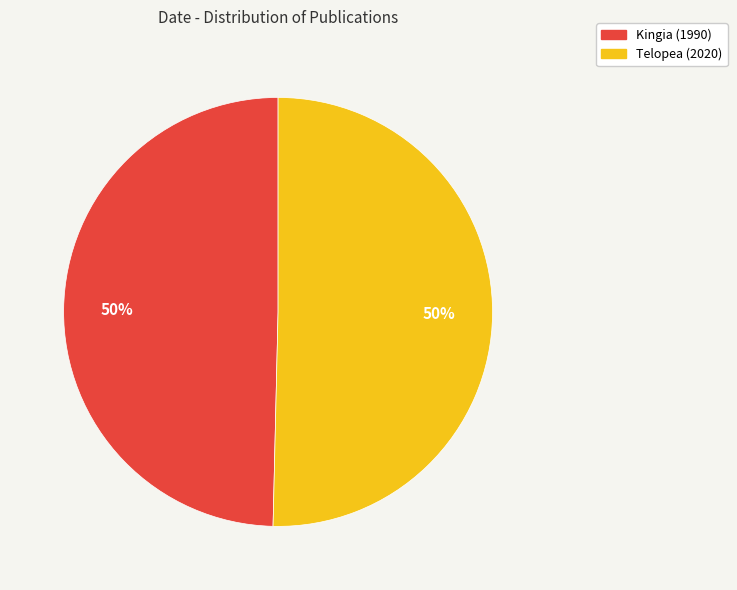

True or false: Telopea (2020) accounts for 50% of the total.

True